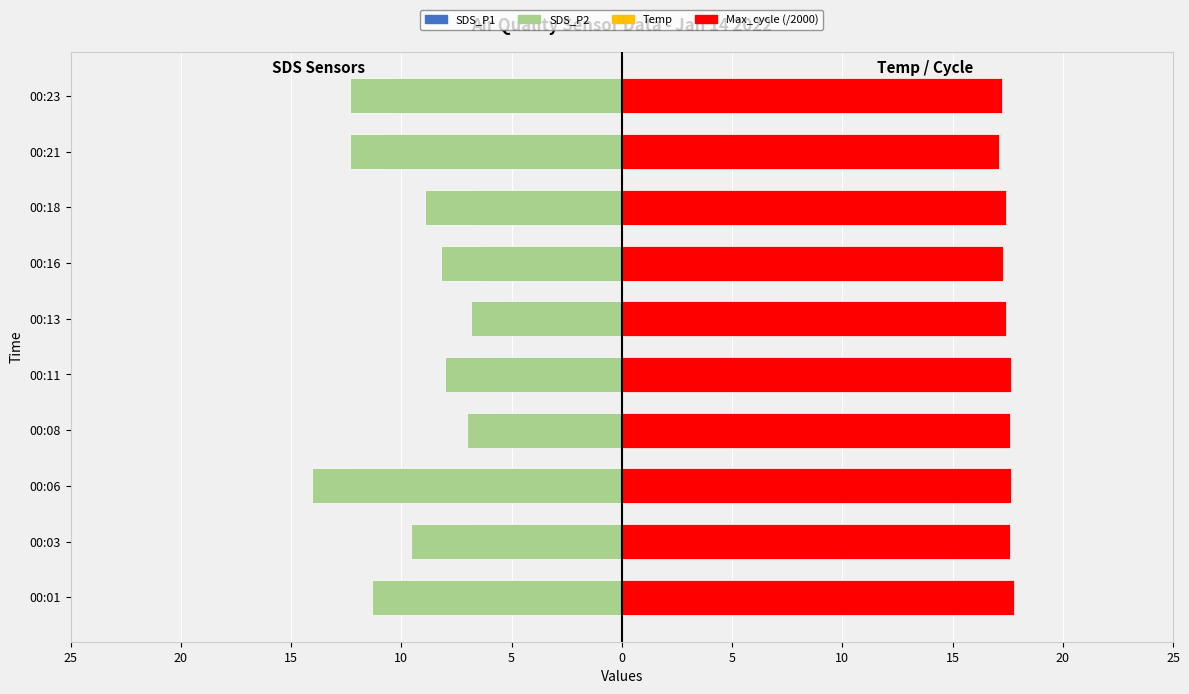

What is the highest value of the Temp series?

7.6